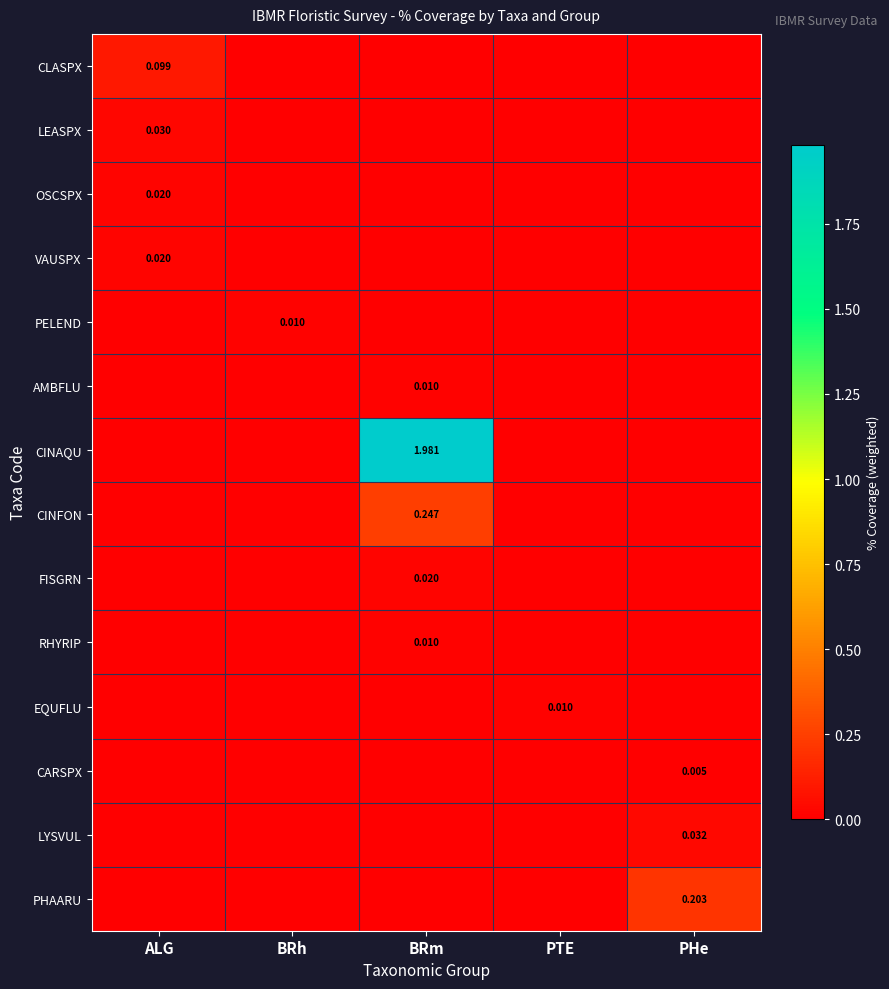

List the series in order of their peak value, lowest first.

CARSPX, PELEND, AMBFLU, RHYRIP, EQUFLU, OSCSPX, VAUSPX, FISGRN, LEASPX, LYSVUL, CLASPX, PHAARU, CINFON, CINAQU